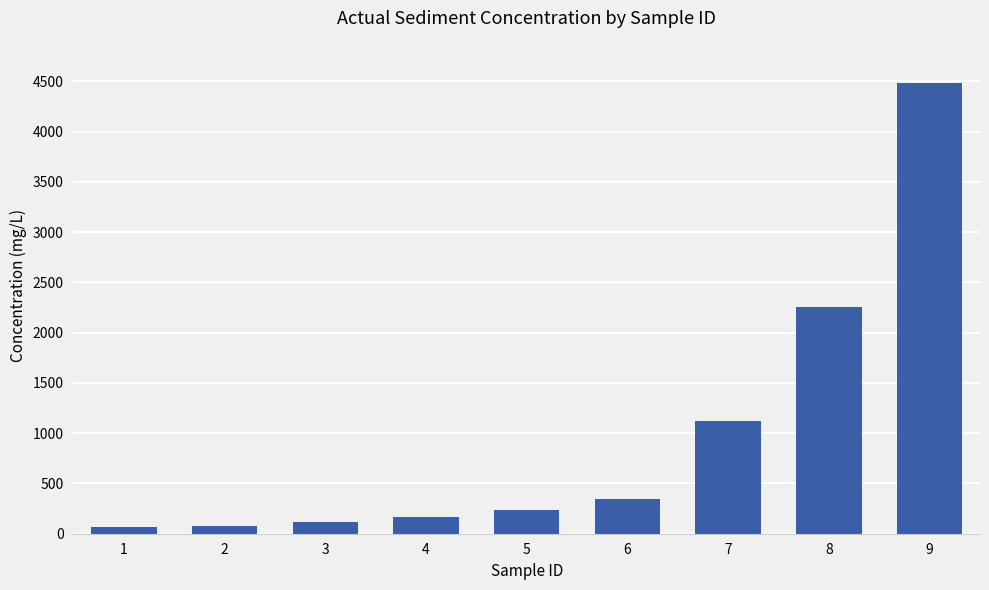

What is the sum of all values?

8861.1